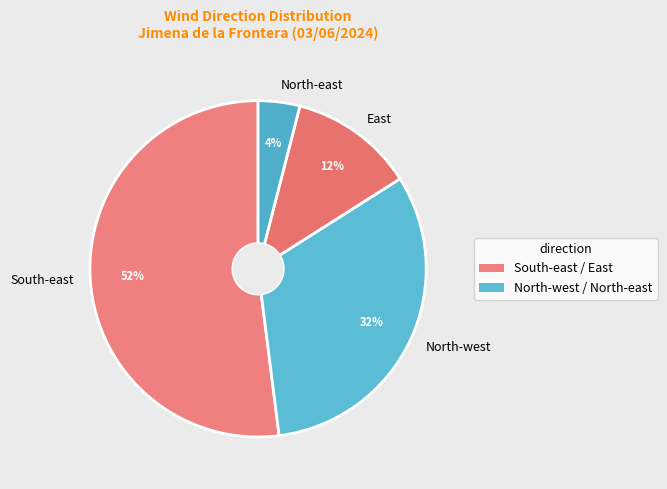

Which category has the smallest portion of the pie?

North-east